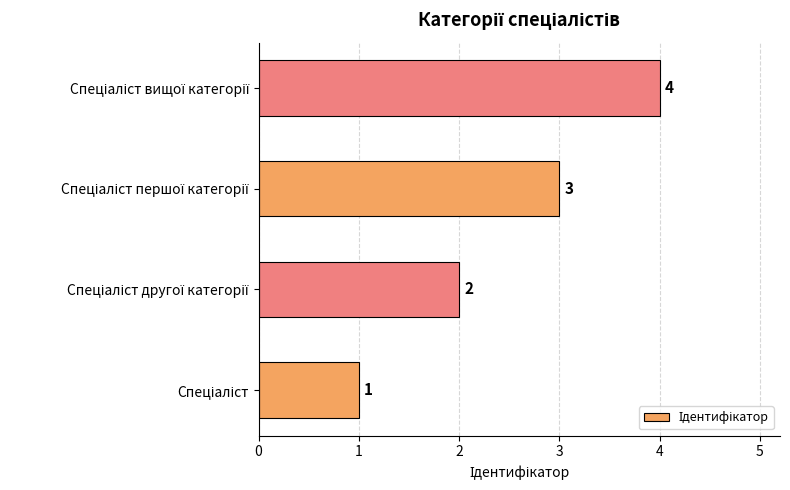

What is the sum of all values?

10